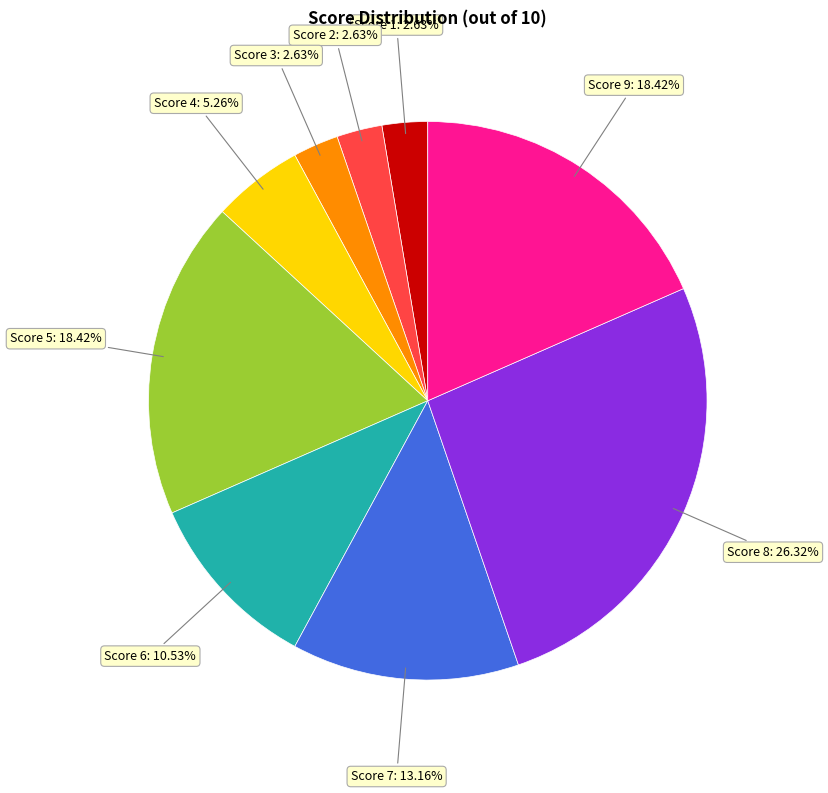

Does any single category account for the majority?

No